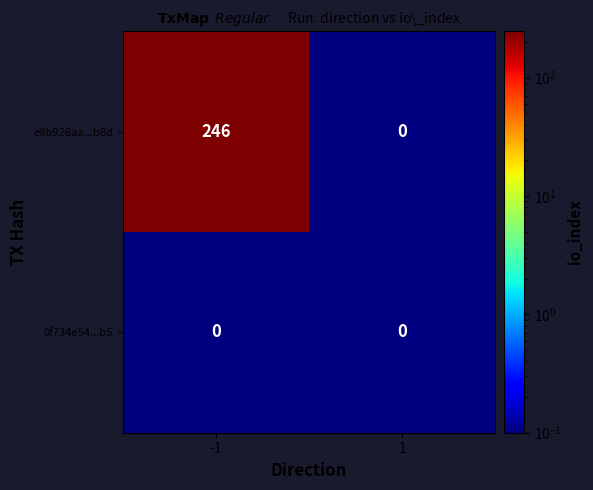

Which series has the largest total across all categories?

e8b926aa...b8d